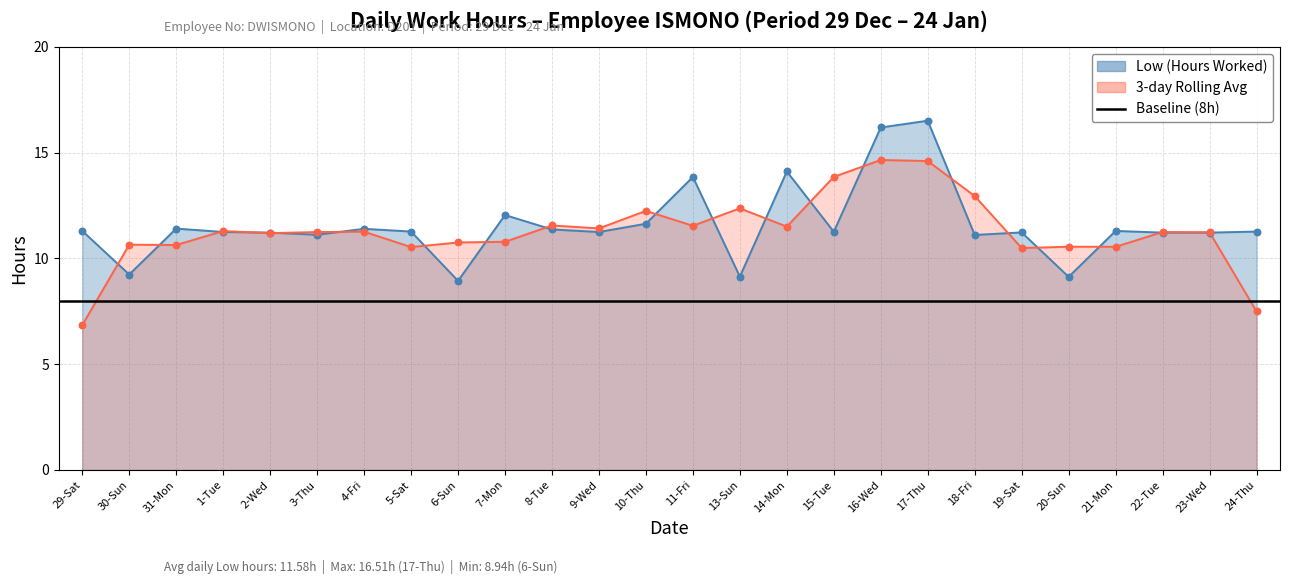

Which series has the largest total across all categories?

Low (Hours Worked)